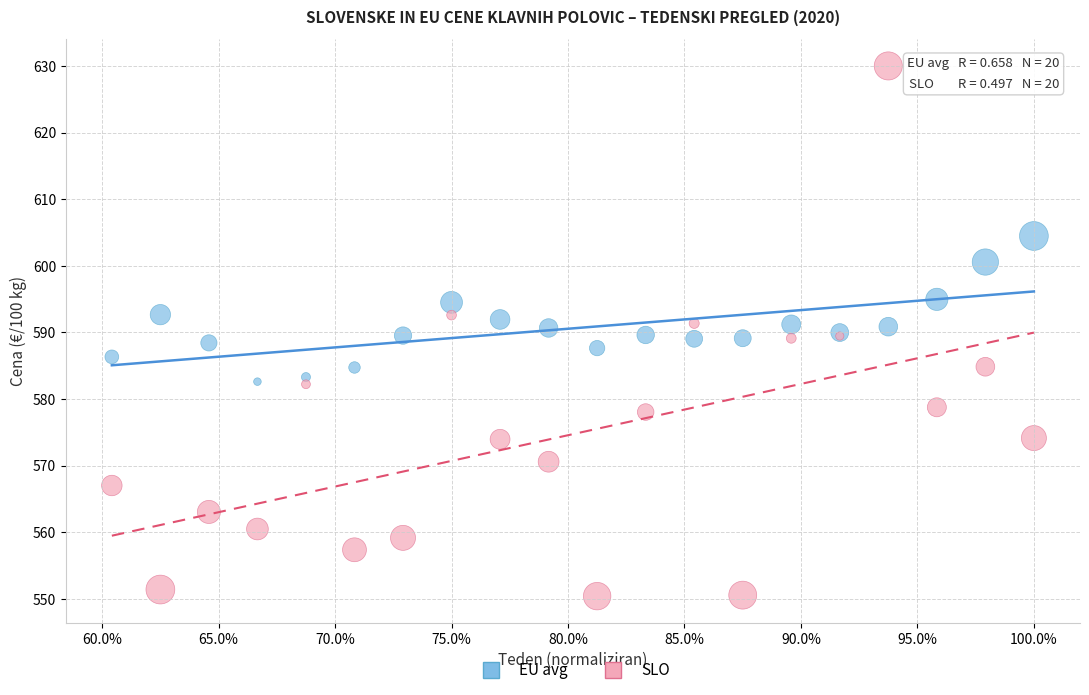

Which series reaches the maximum Y coordinate?

SLO